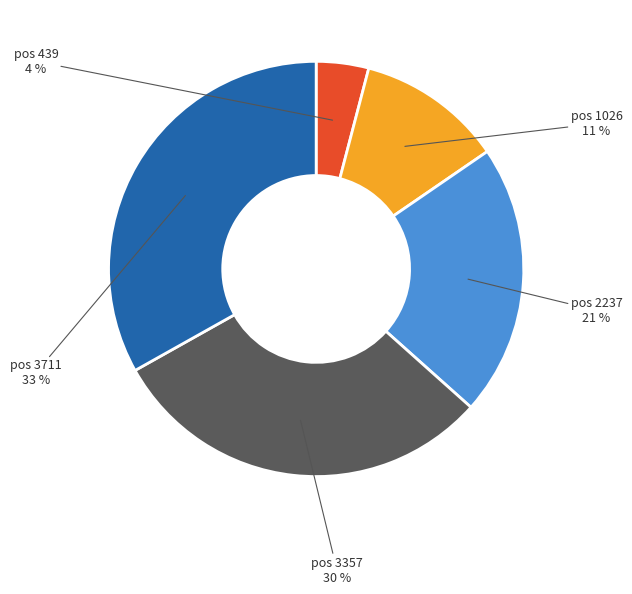

To the nearest percent, what is the difference between the largest and smallest slice percentages?

29%